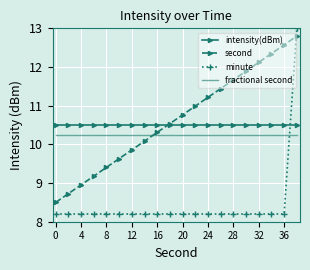

Which series ends up on top after the final intersection of minute and second?

minute